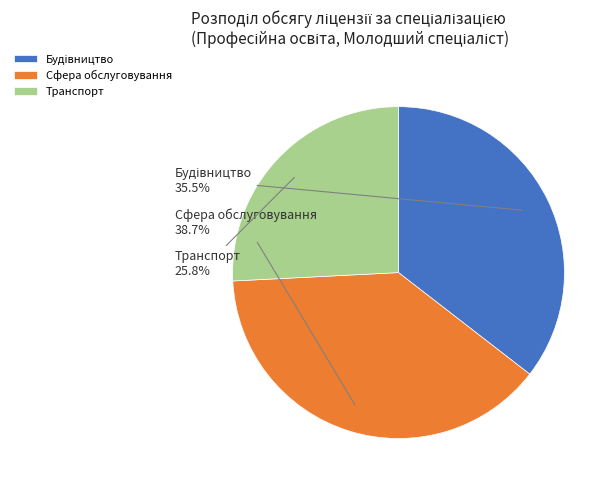

Is there any slice that represents more than half of the pie?

No